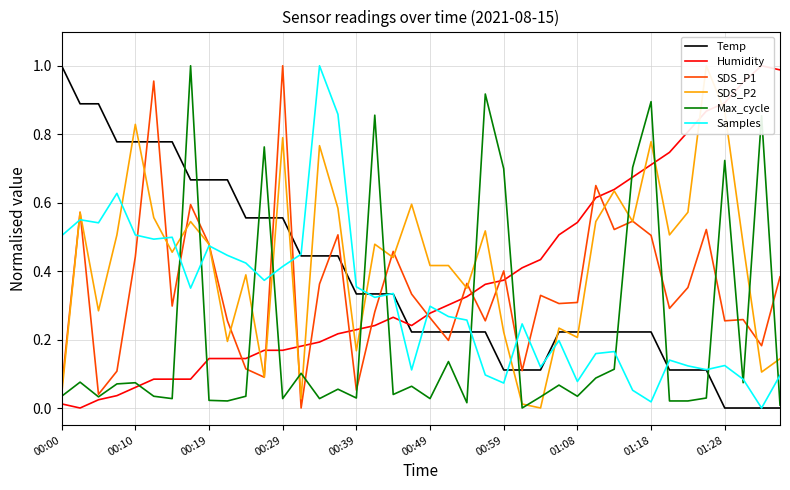

True or false: Humidity has more than 0 points higher than both neighbors.

True